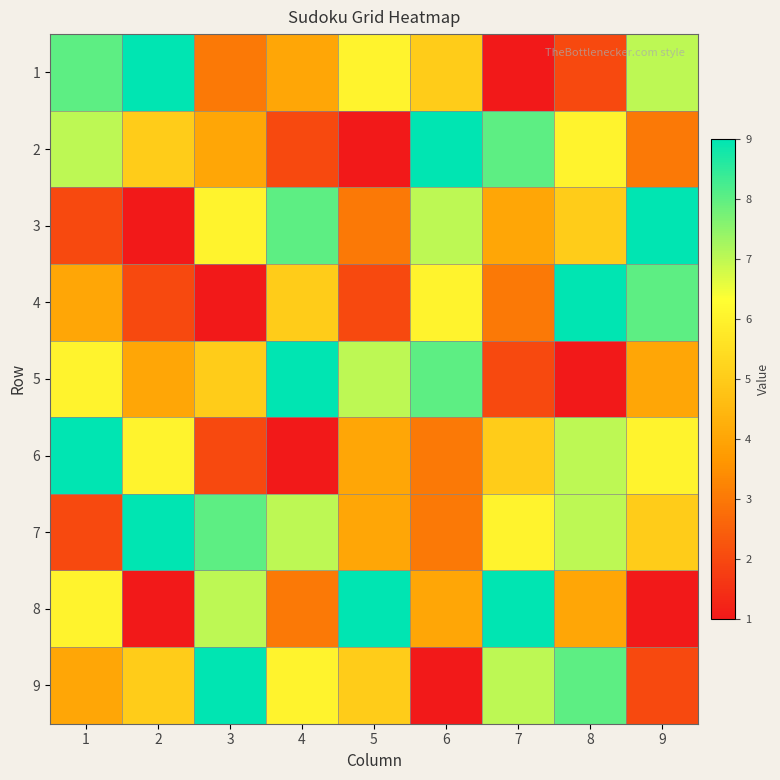

At which category does the chart reach its minimum across all series?

7